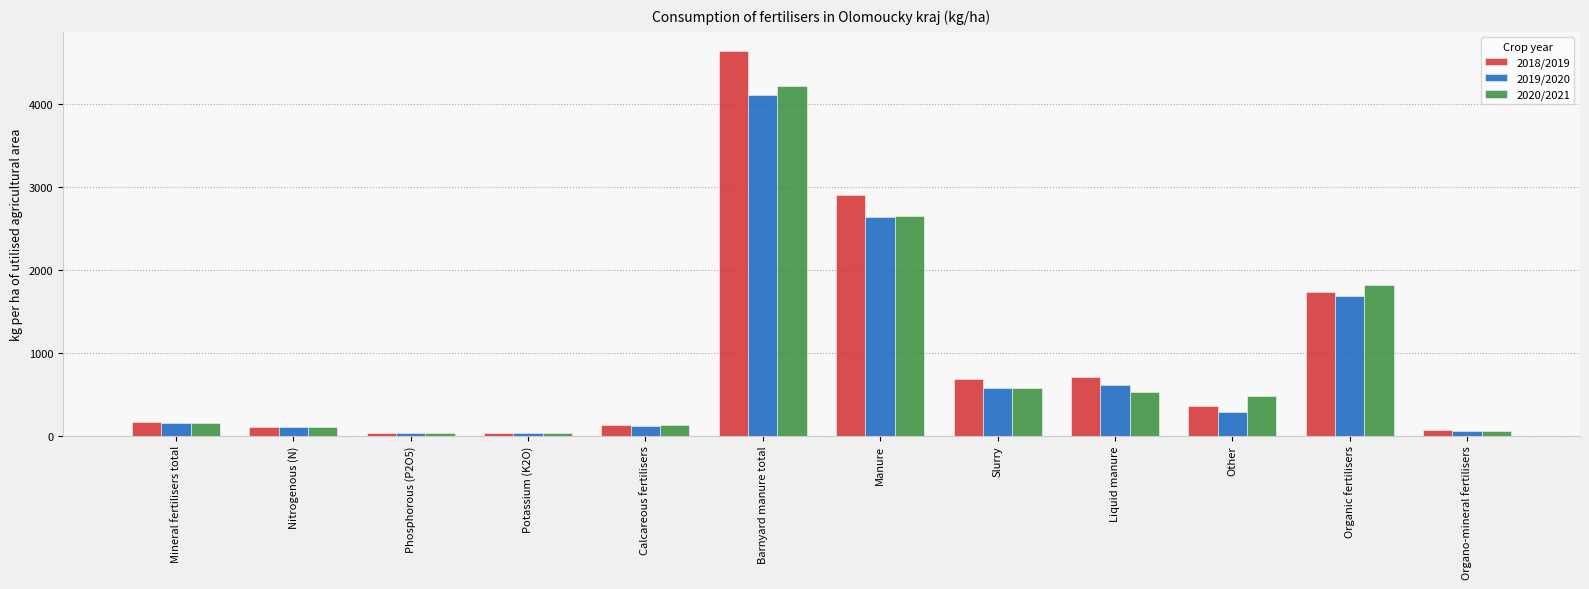

What is the difference between the second highest and minimum values in the 2020/2021 series?

2617.1